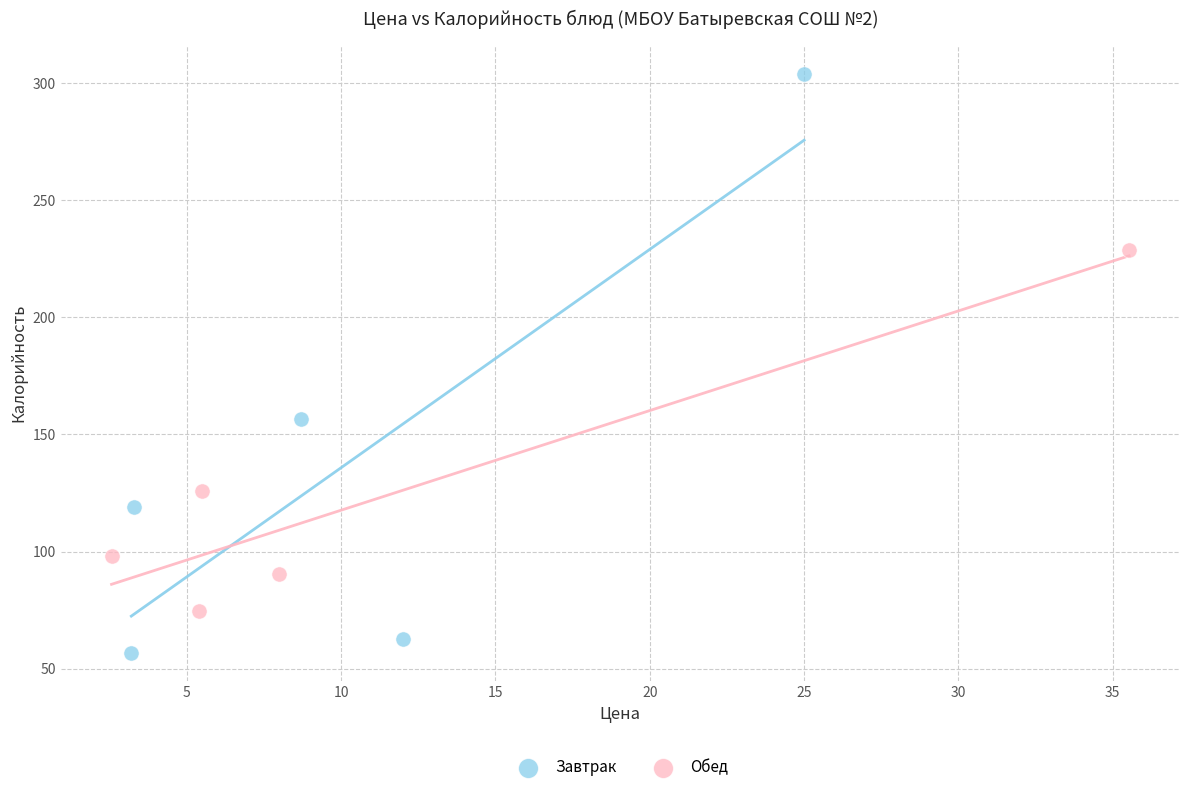

Which series contains the lowest Y value?

Завтрак